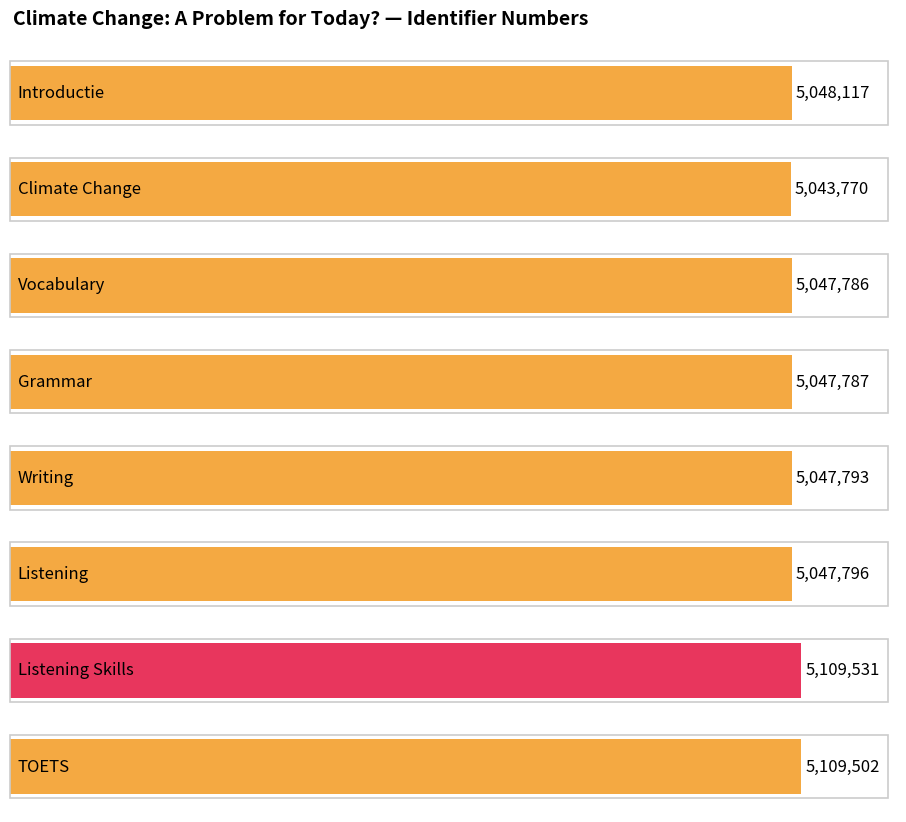

At which label is the value closest to 5076650?

Introductie